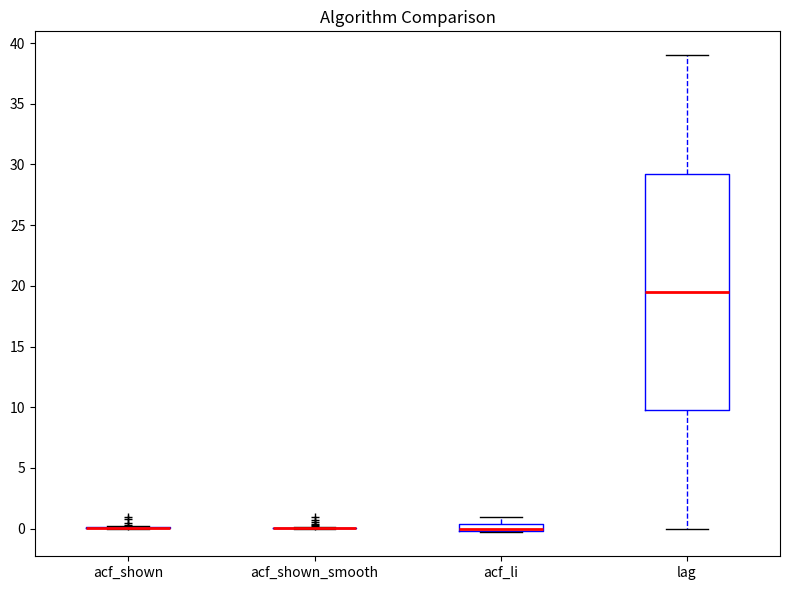

Comparing the boxes themselves (not the whiskers), which one is the tallest?

lag